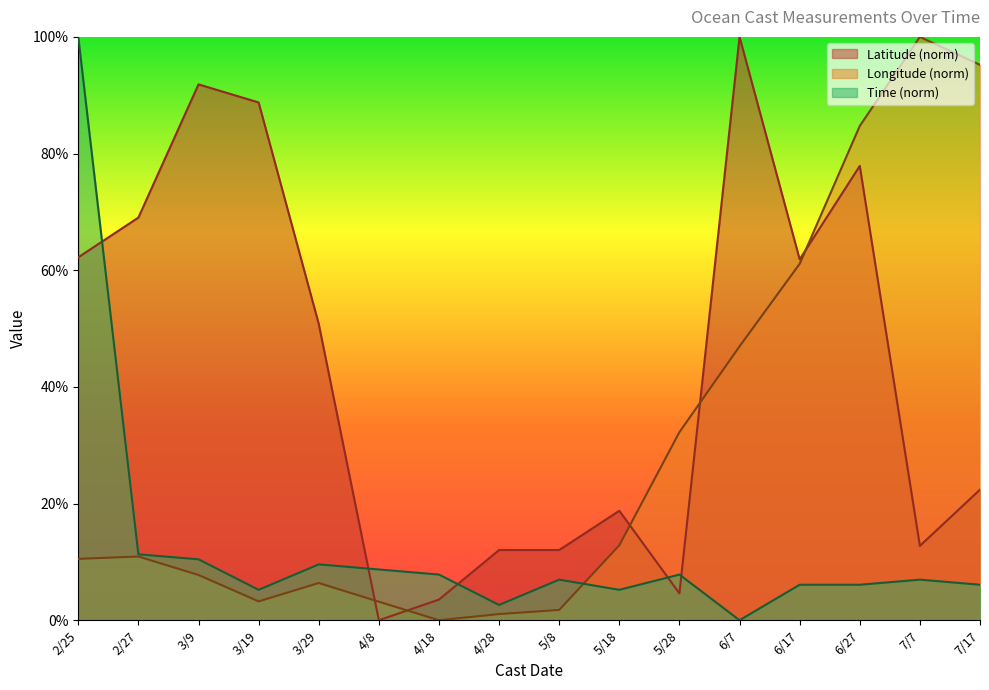

How many categories are shown in the chart?

16